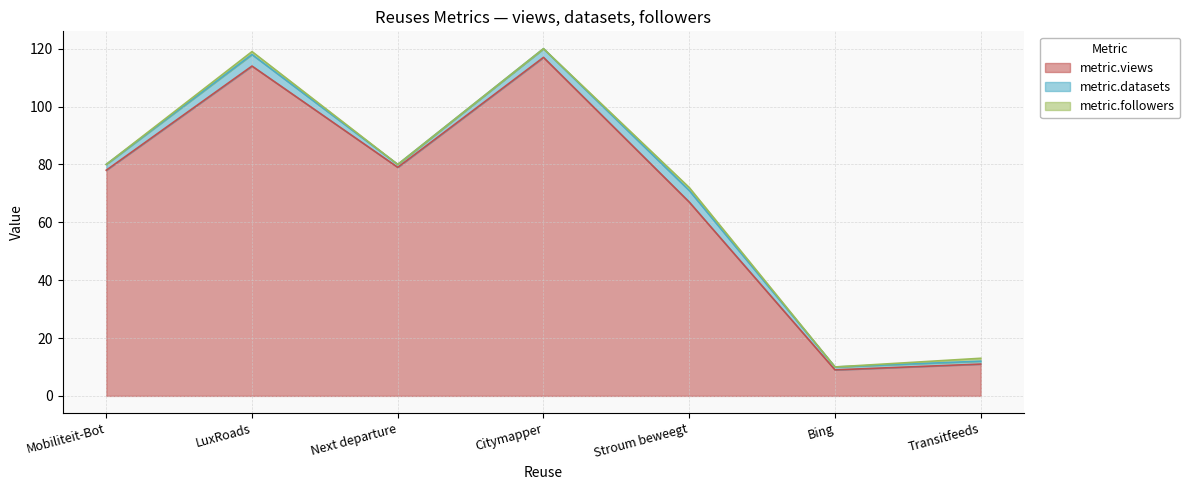

What is the maximum value shown in the chart?

117